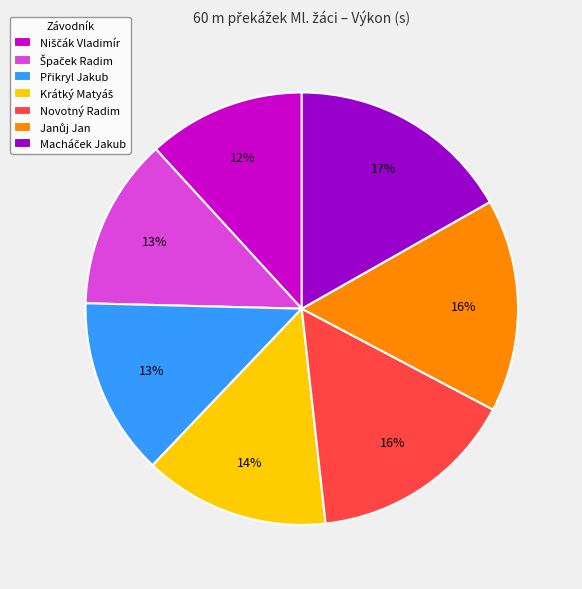

What percentage is the Novotný Radim slice, to the nearest percent?

16%